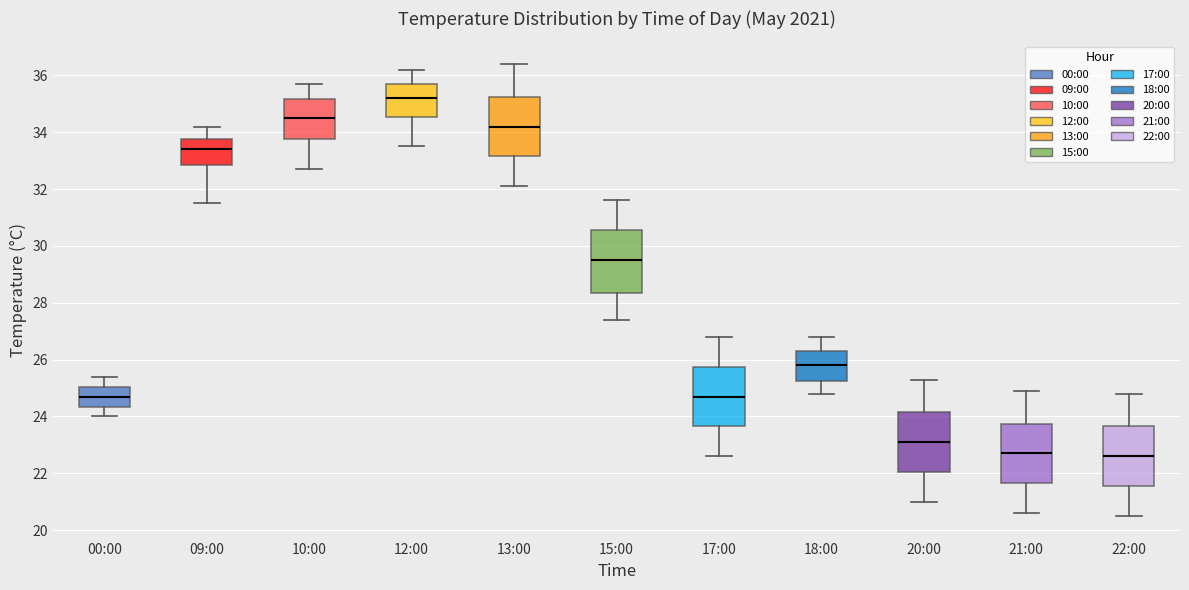

Reading left to right, transcribe this box plot: for each box, give where its median line is, the range the box spans, and where its two whiskers end, as read against the y-axis. The values are not printed on the chart, so give them approximately, as read against the axis.

00:00: median 24.8, box 24.4 to 25.0, whiskers 24.0 to 25.4
09:00: median 33.4, box 32.8 to 33.8, whiskers 31.6 to 34.2
10:00: median 34.6, box 33.8 to 35.2, whiskers 32.8 to 35.8
12:00: median 35.2, box 34.6 to 35.8, whiskers 33.6 to 36.2
13:00: median 34.2, box 33.2 to 35.2, whiskers 32.2 to 36.4
15:00: median 29.6, box 28.4 to 30.6, whiskers 27.4 to 31.6
17:00: median 24.8, box 23.6 to 25.8, whiskers 22.6 to 26.8
18:00: median 25.8, box 25.2 to 26.4, whiskers 24.8 to 26.8
20:00: median 23.2, box 22.0 to 24.2, whiskers 21.0 to 25.4
21:00: median 22.8, box 21.6 to 23.8, whiskers 20.6 to 25.0
22:00: median 22.6, box 21.6 to 23.6, whiskers 20.6 to 24.8